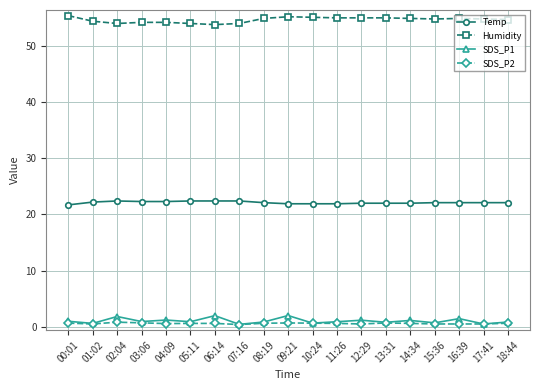

Does the chart display data point markers on the line(s)?

Yes